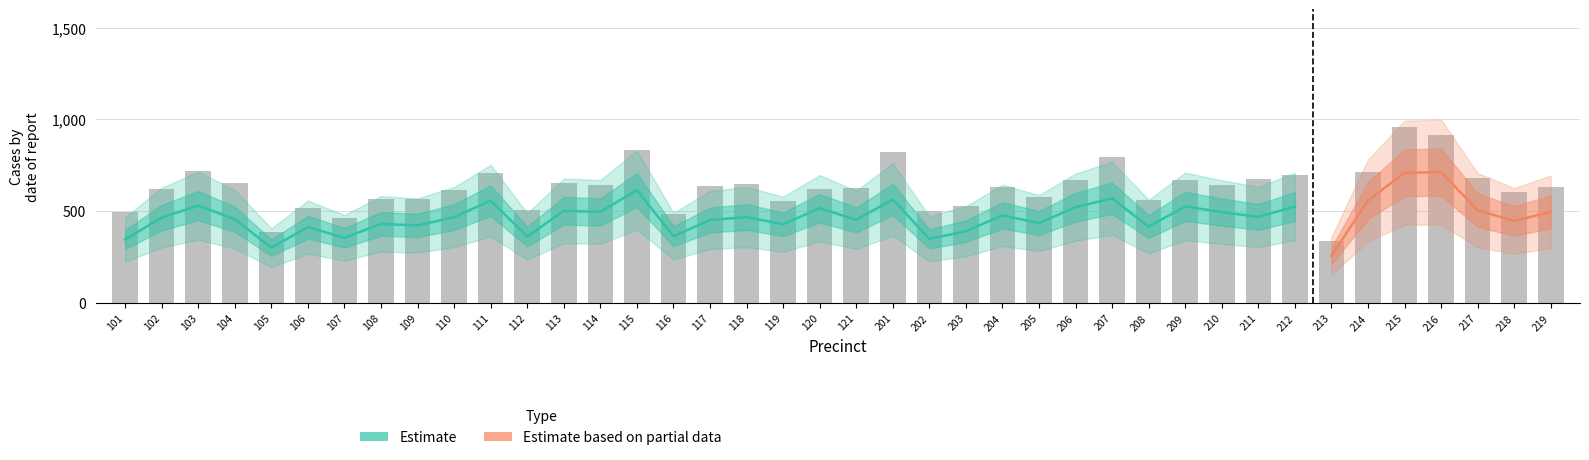

What is the greatest value displayed?

956